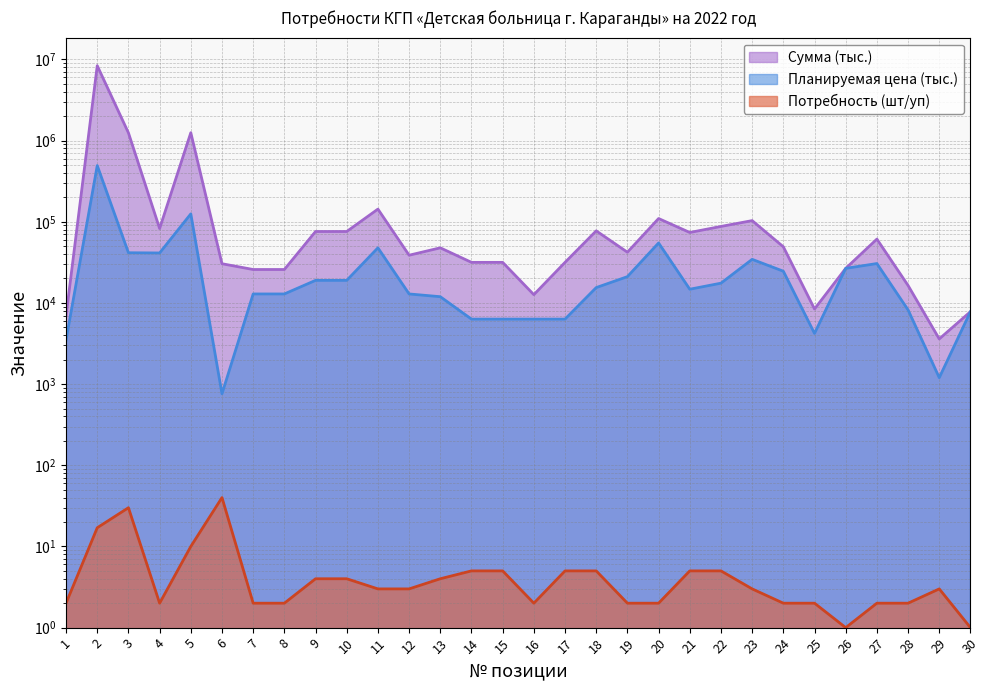

List the series in order of their peak value, highest first.

Сумма (тыс.), Планируемая цена (тыс.), Потребность (шт/уп)